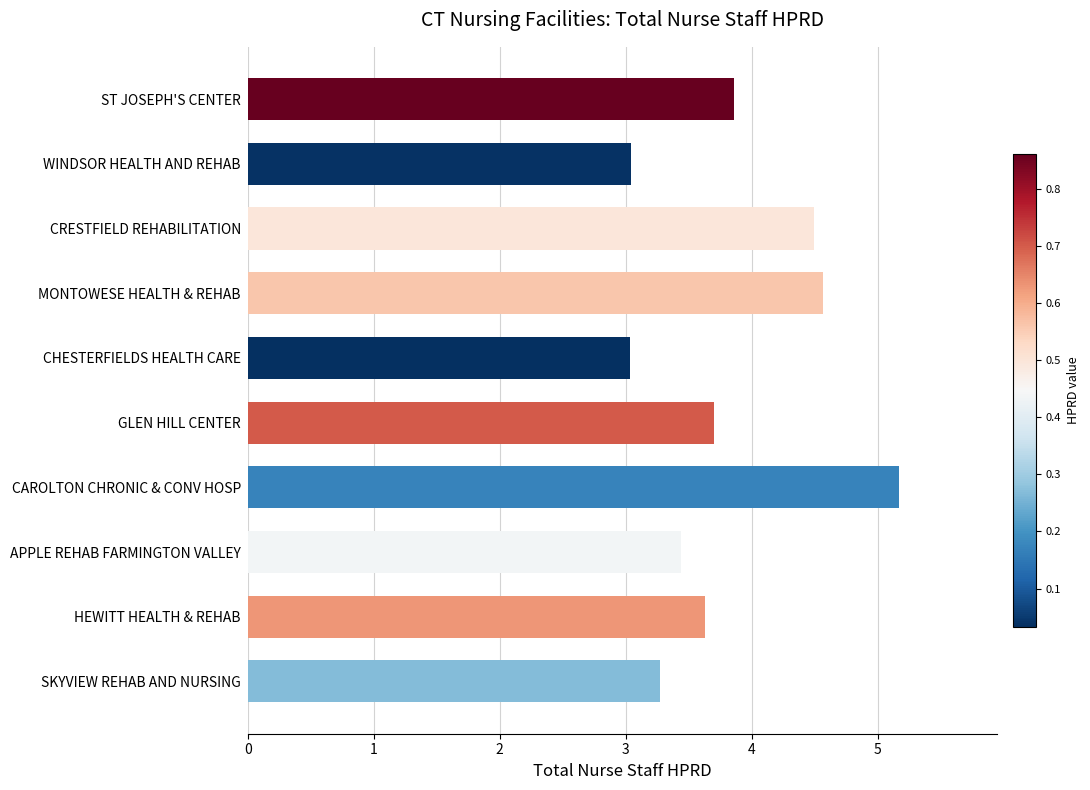

Reading top to bottom, transcribe all the data shown in this chart.

3.9	3.0	4.5	4.6	3.0	3.7	5.2	3.4	3.6	3.3